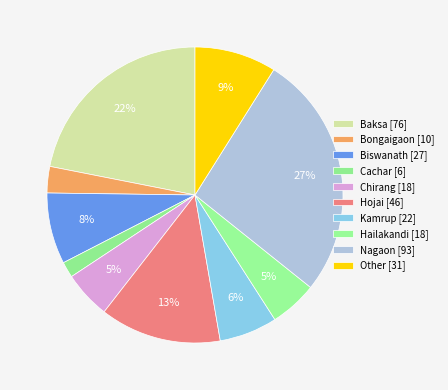

Do Kamrup and Baksa together represent more than half of the pie?

No